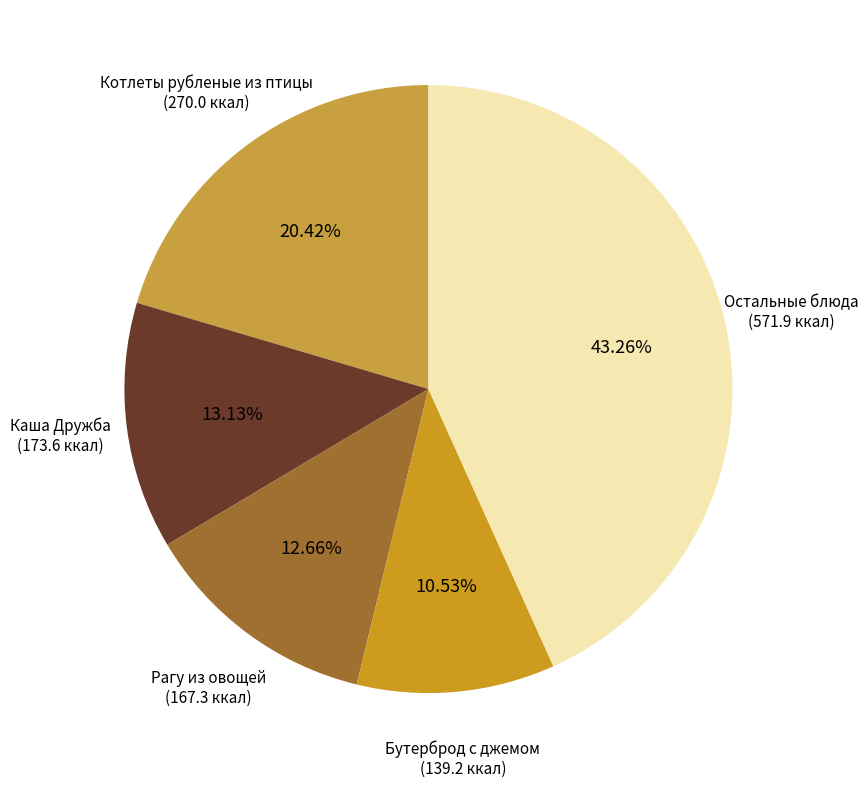

What is the total percentage of Рагу из овощей and Каша Дружба?

25.8%